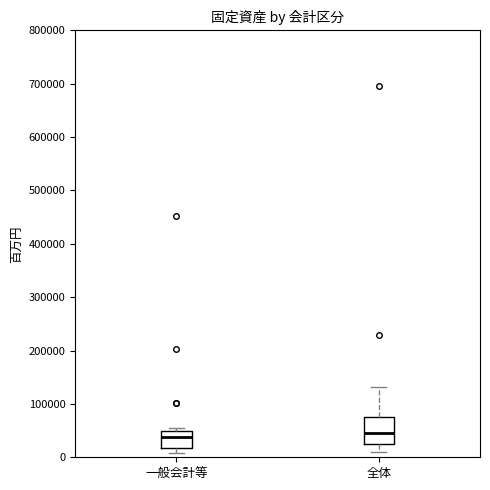

Reading left to right, transcribe this box plot: for each box, give where its median line is, the range the box spans, and where its two whiskers end, as read against the y-axis. The values are not printed on the chart, so give them approximately, as read against the axis.

一般会計等: median 40000, box 20000 to 50000, whiskers 10000 to 60000
全体: median 50000, box 20000 to 70000, whiskers 10000 to 130000